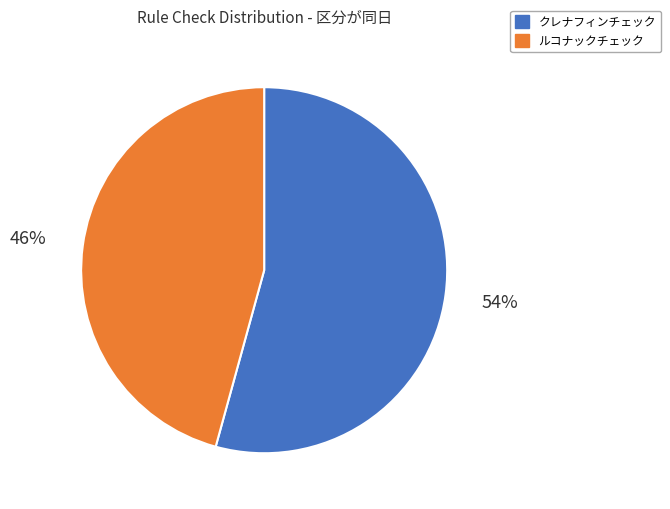

What is the largest slice in the pie chart?

クレナフィンチェック